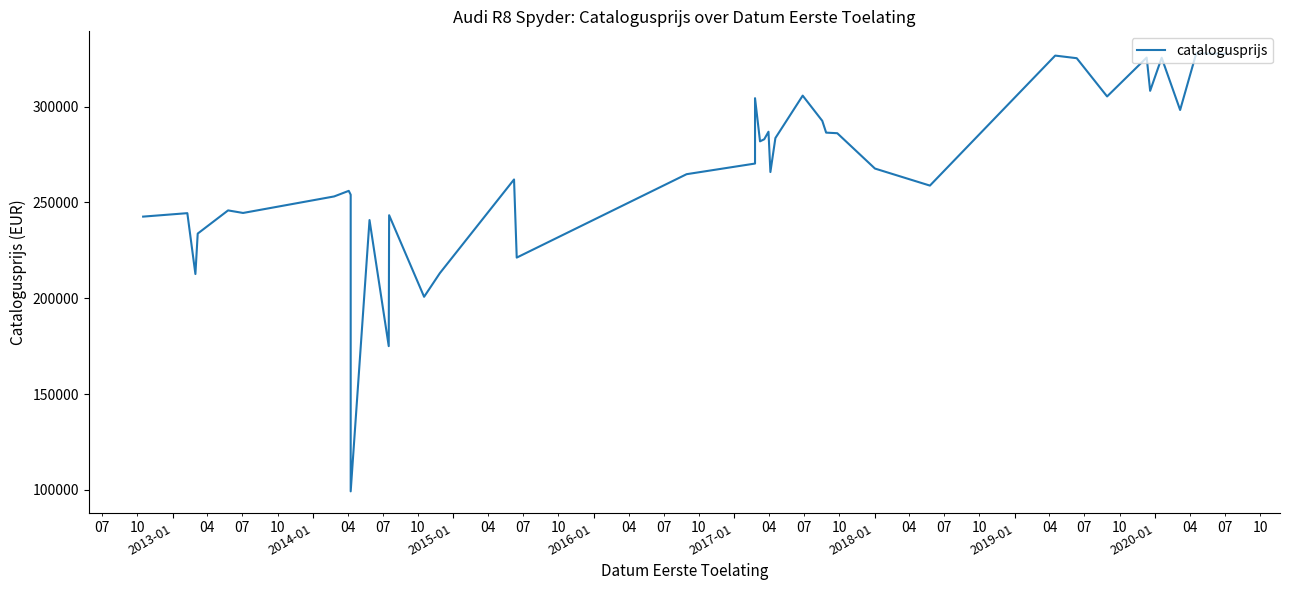

What is the value of the 19th point from the left?

270264